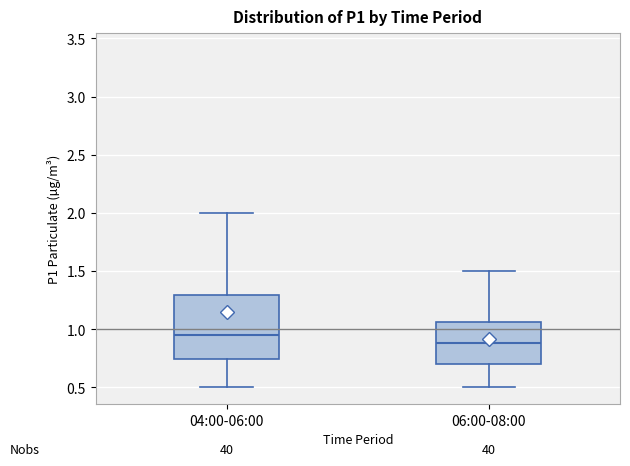

Where does the median line of the box for 04:00-06:00 sit on the y-axis? The values are not printed on the chart, so give them approximately, as read against the axis.

0.95